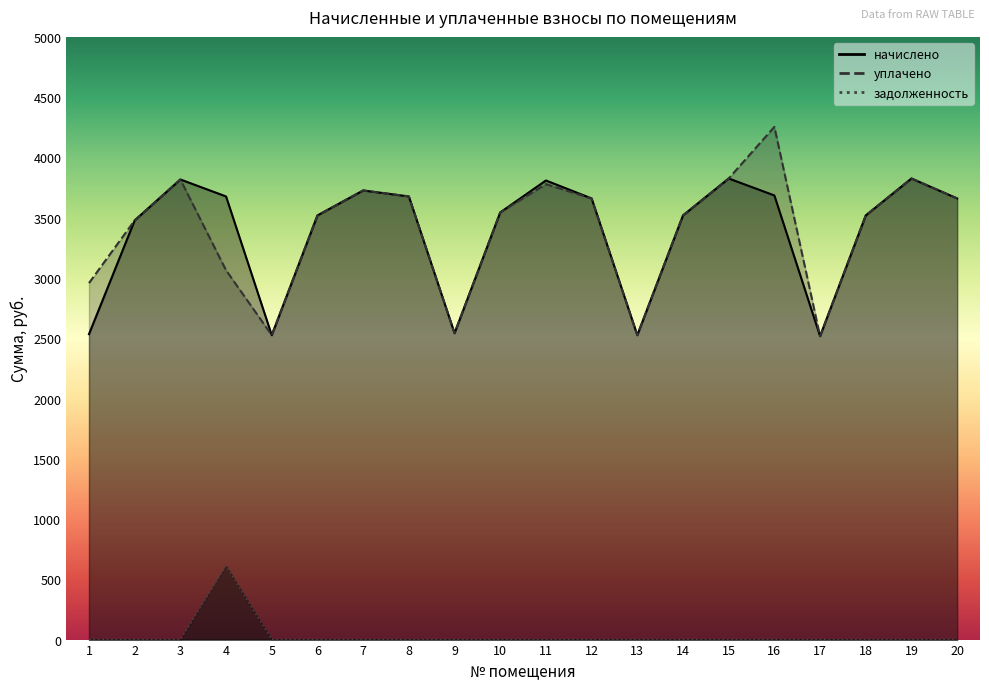

Between 8 and 10, which series saw the biggest shift?

начислено